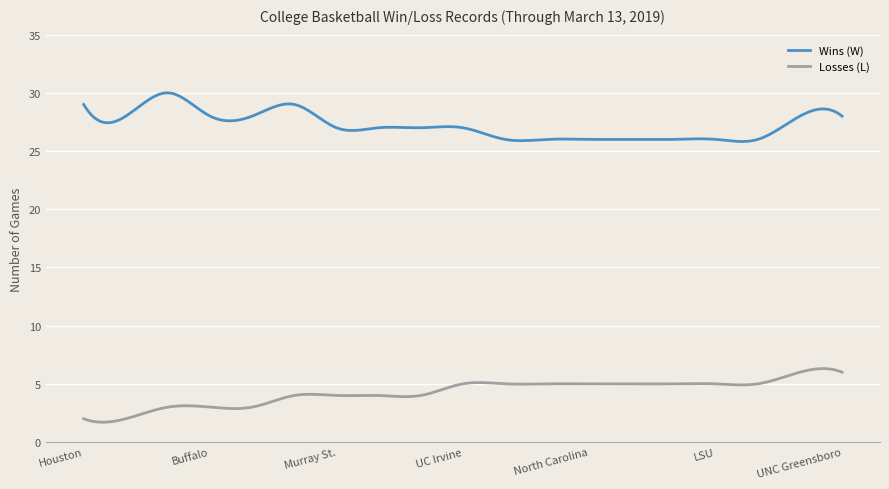

What is the lowest value of the Losses (L) series?

1.7